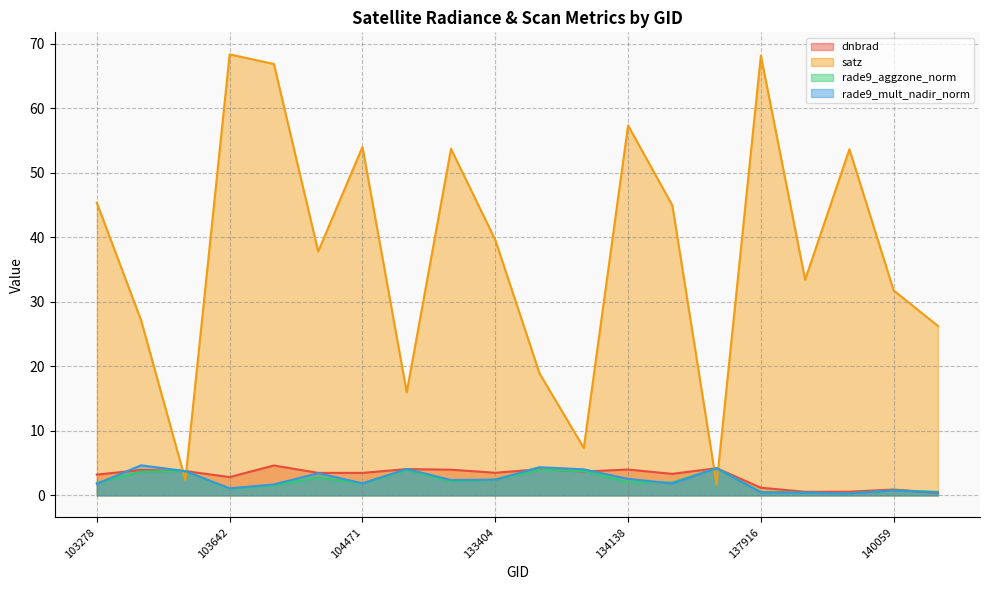

Does the chart display data point markers on the line(s)?

No